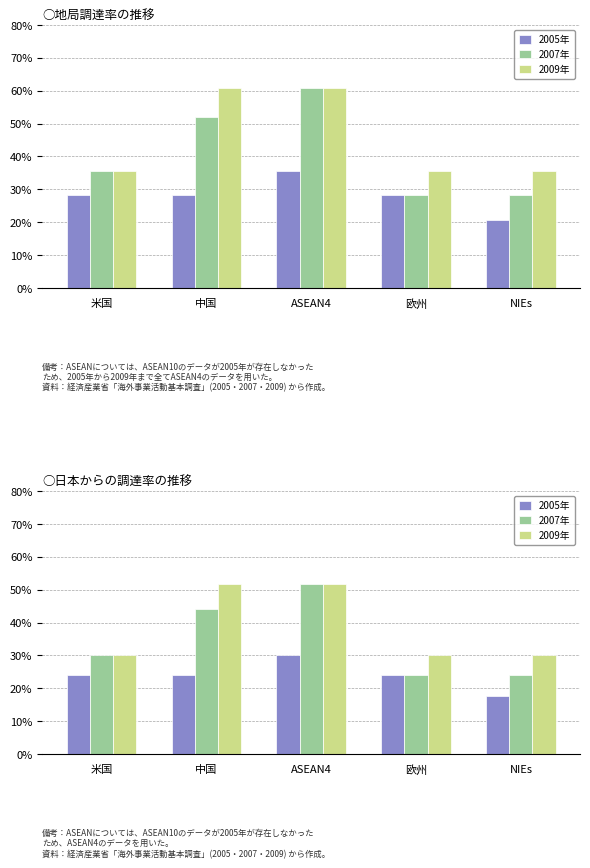

What is the value of the 2009年 bar at the 3rd from the left?

51.8